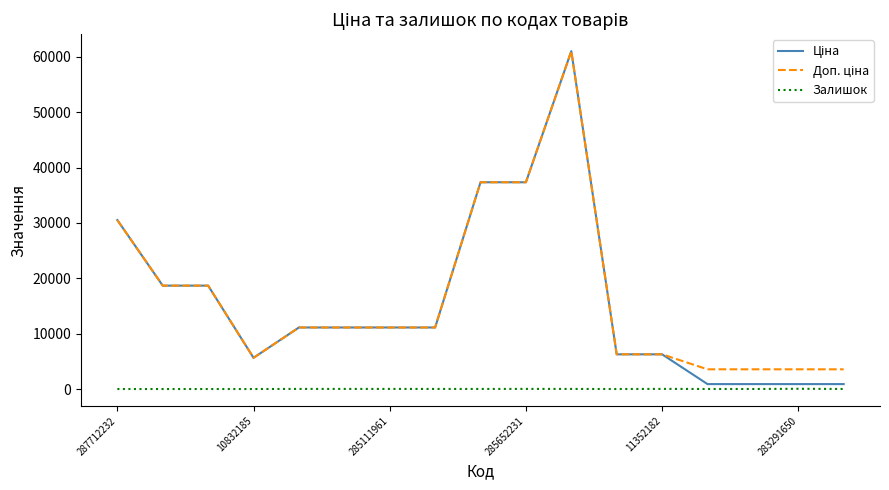

What is the greatest value displayed?

61024.7